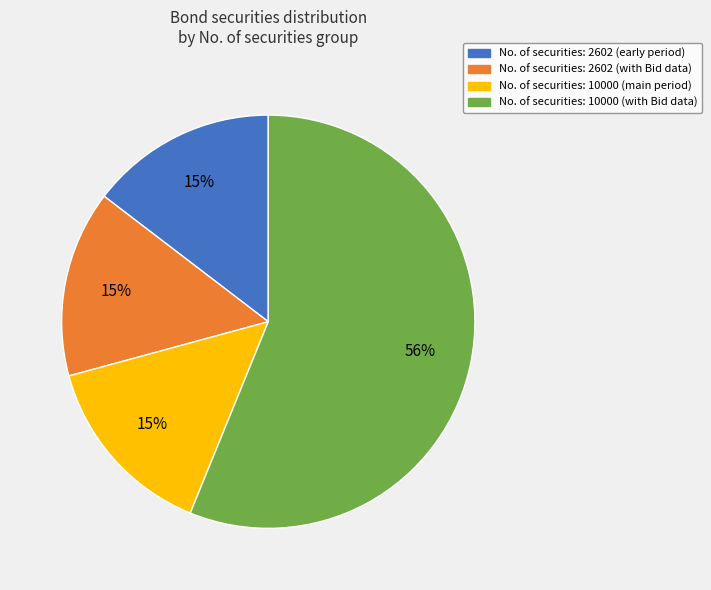

To the nearest percent, what is the average slice percentage?

25%